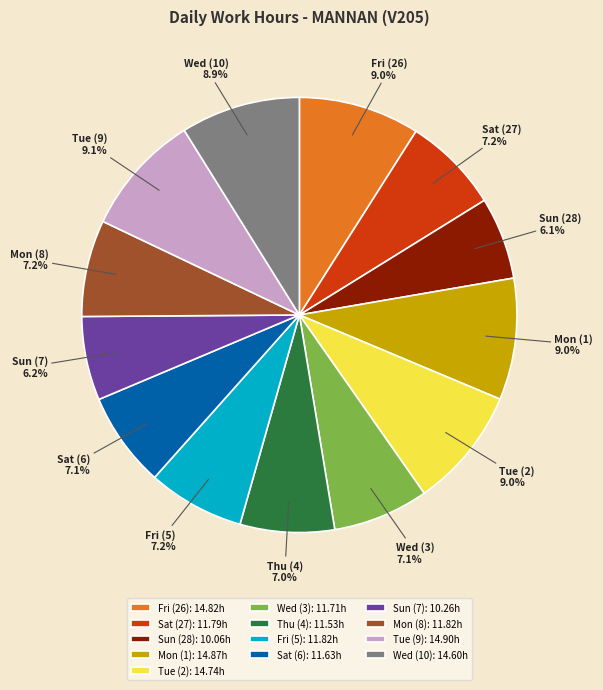

To the nearest percent, what is the difference between the Thu (4) and Wed (10) slice percentages?

2%